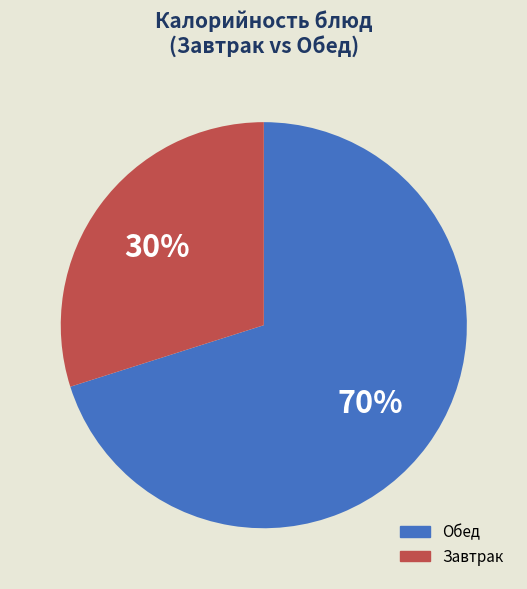

To the nearest percent, what is the difference between the largest and smallest slice percentages?

40%